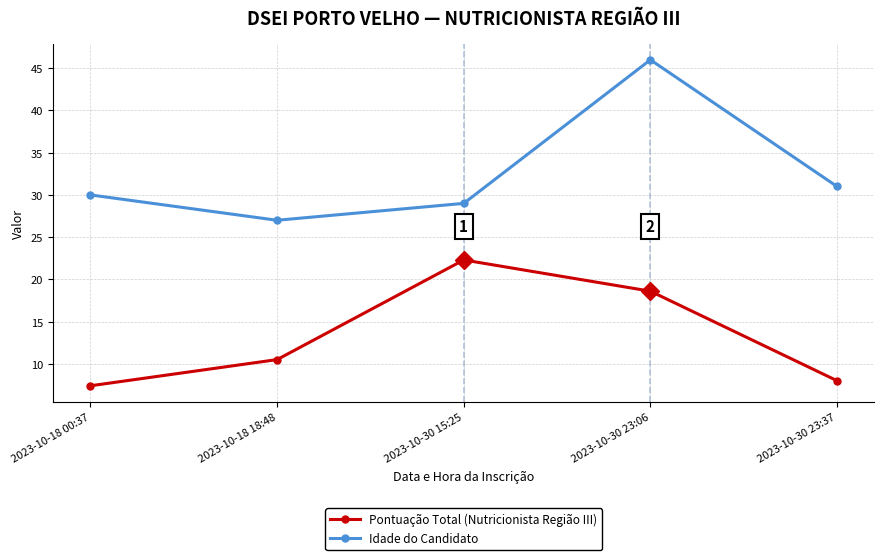

What is the label of the 1st point from the left?

2023-10-18 00:37